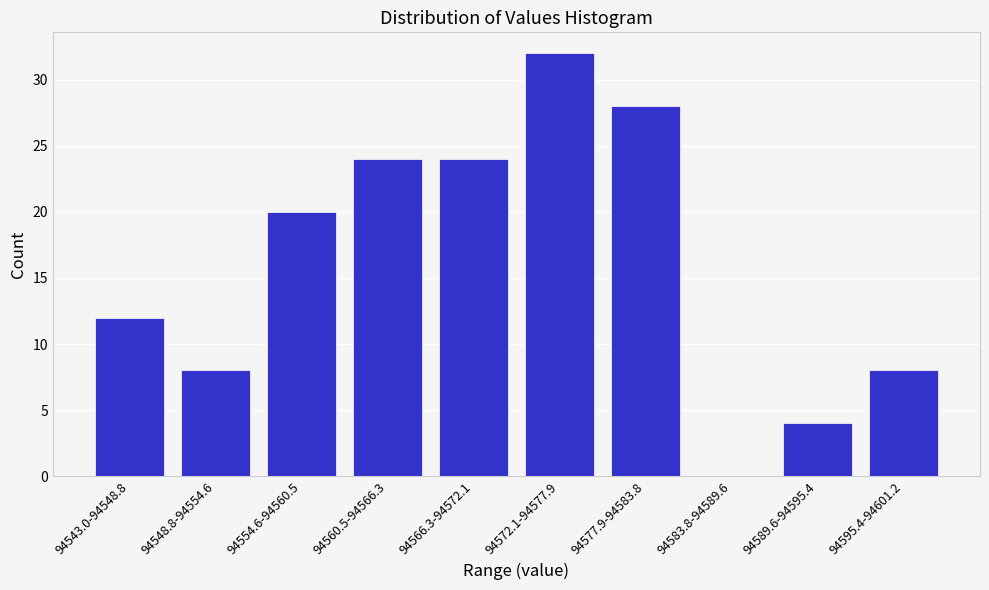

Reading left to right, what are all the values shown in this chart?

94543.0-94548.8=12	94548.8-94554.6=8	94554.6-94560.5=20	94560.5-94566.3=24	94566.3-94572.1=24	94572.1-94577.9=32	94577.9-94583.8=28	94583.8-94589.6=0	94589.6-94595.4=4	94595.4-94601.2=8